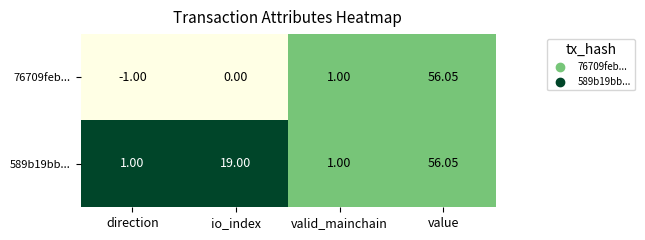

Which category has the lowest value across all series?

direction